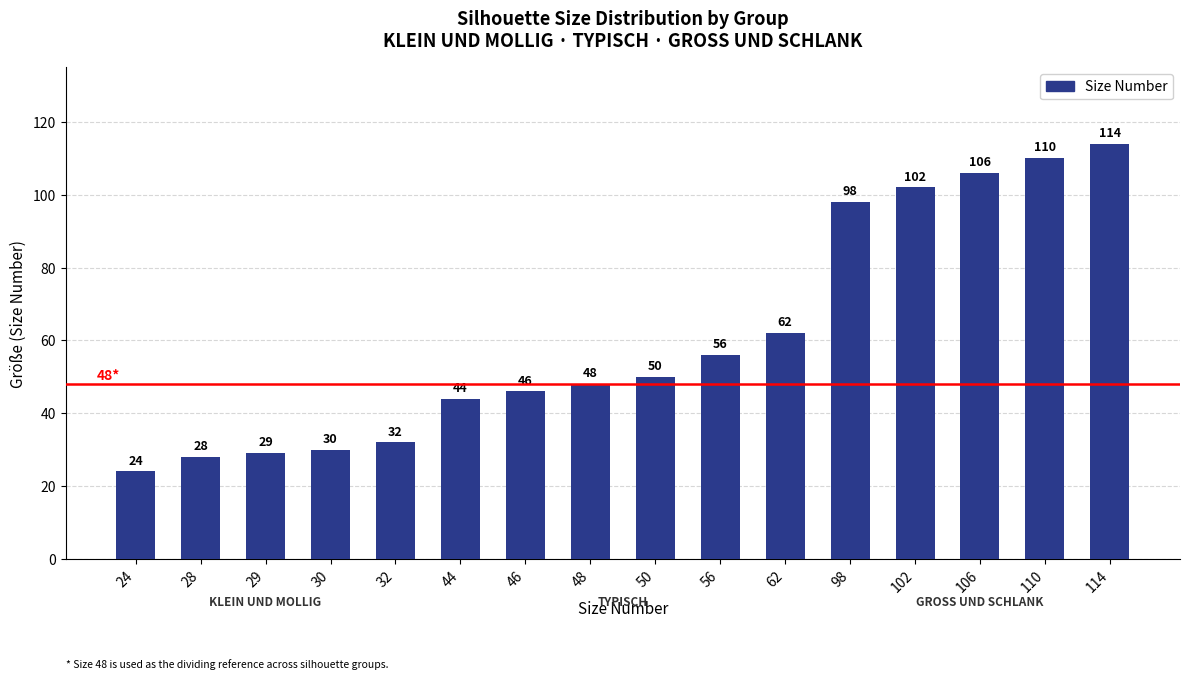

How many categories are shown in the chart?

16